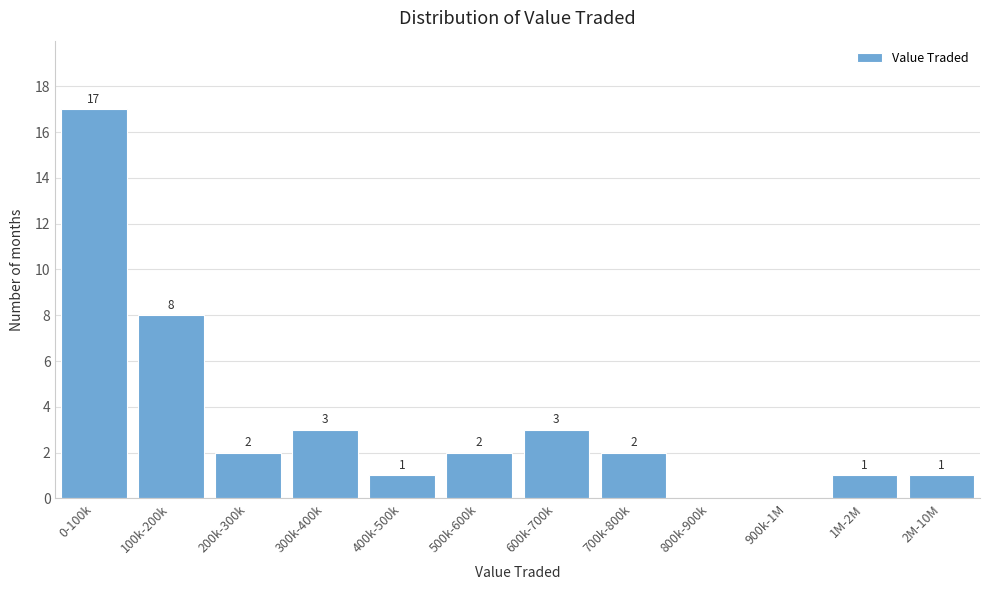

Reading left to right, extract all data points from this chart.

0-100k=17	100k-200k=8	200k-300k=2	300k-400k=3	400k-500k=1	500k-600k=2	600k-700k=3	700k-800k=2	800k-900k=0	900k-1M=0	1M-2M=1	2M-10M=1